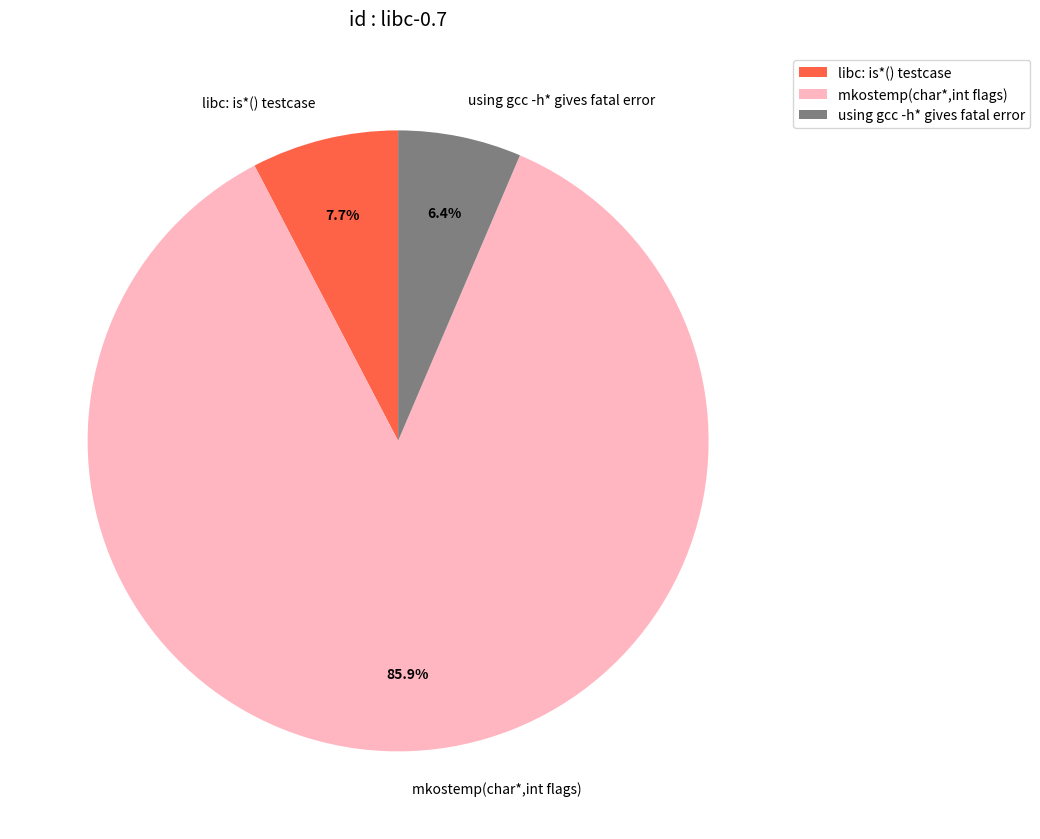

How many segments does this pie chart have?

3